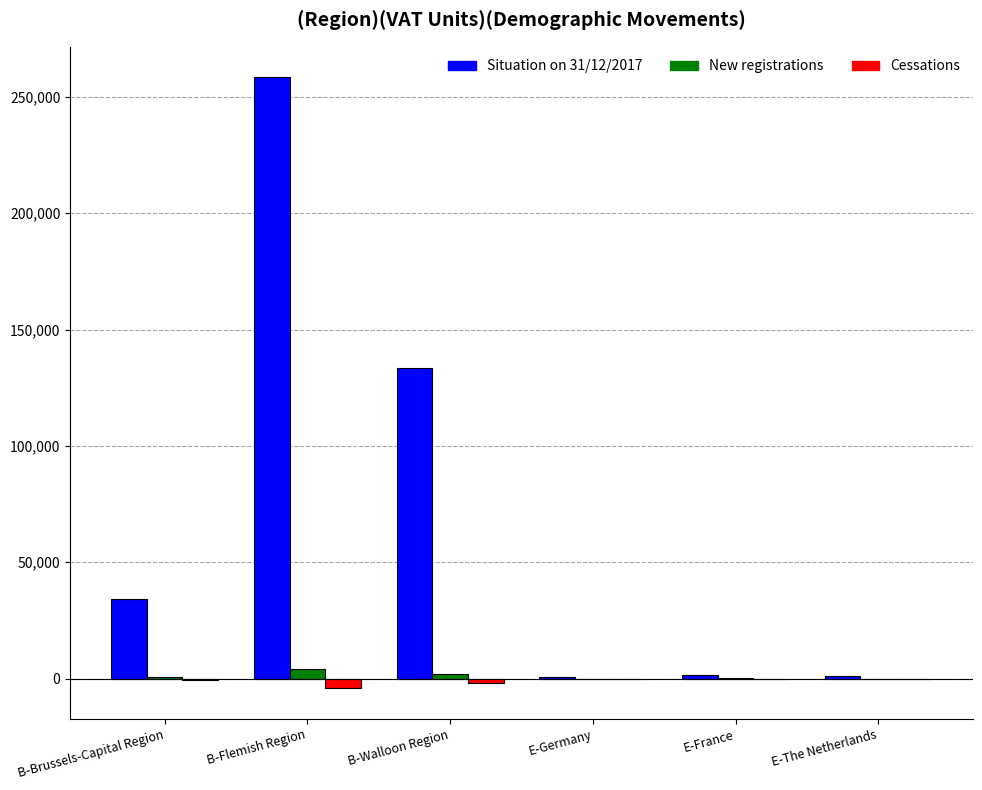

Are the bars grouped side by side (vs. stacked)?

Yes